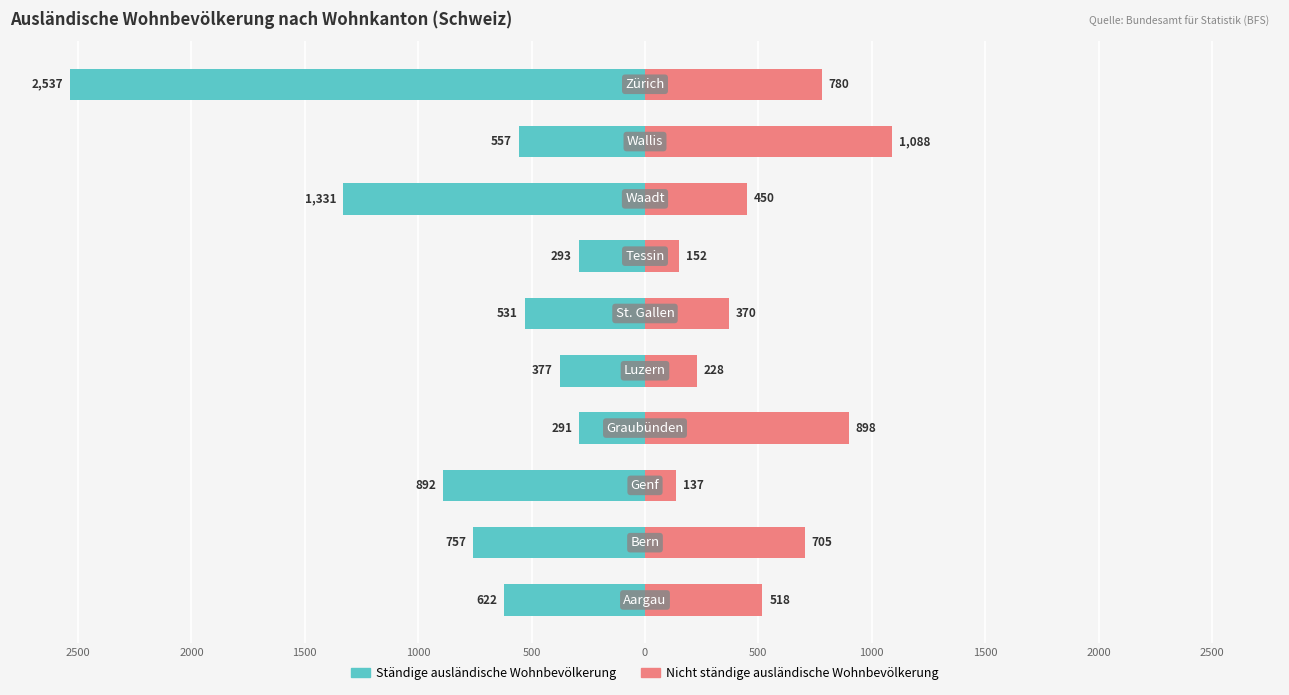

Which series has the largest range (max minus min)?

Ständige ausländische Wohnbev.